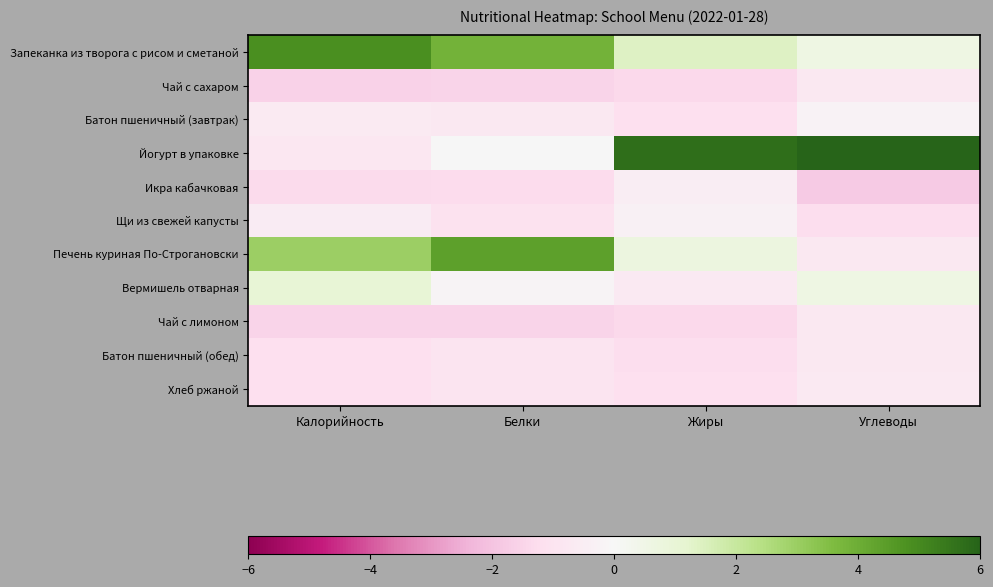

At Жиры, list the series in order from largest to smallest.

Йогурт в упаковке, Запеканка из творога с рисом и сметаной, Печень куриная По-Строгановски, Щи из свежей капусты, Икра кабачковая, Вермишель отварная, Батон пшеничный (завтрак), Хлеб ржаной, Батон пшеничный (обед), Чай с сахаром, Чай с лимоном